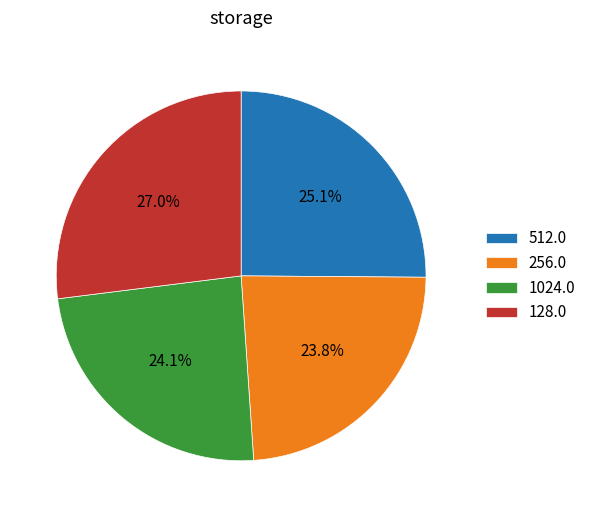

Is the sum of 128.0 and 256.0 greater than half?

Yes